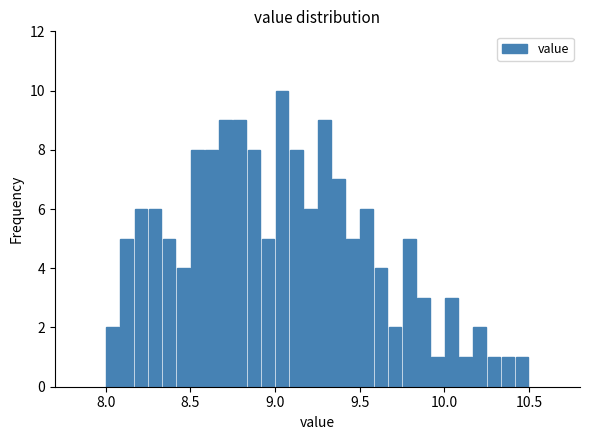

Read against the x-axis, roughly where is the centre of the tallest bar?

9.05